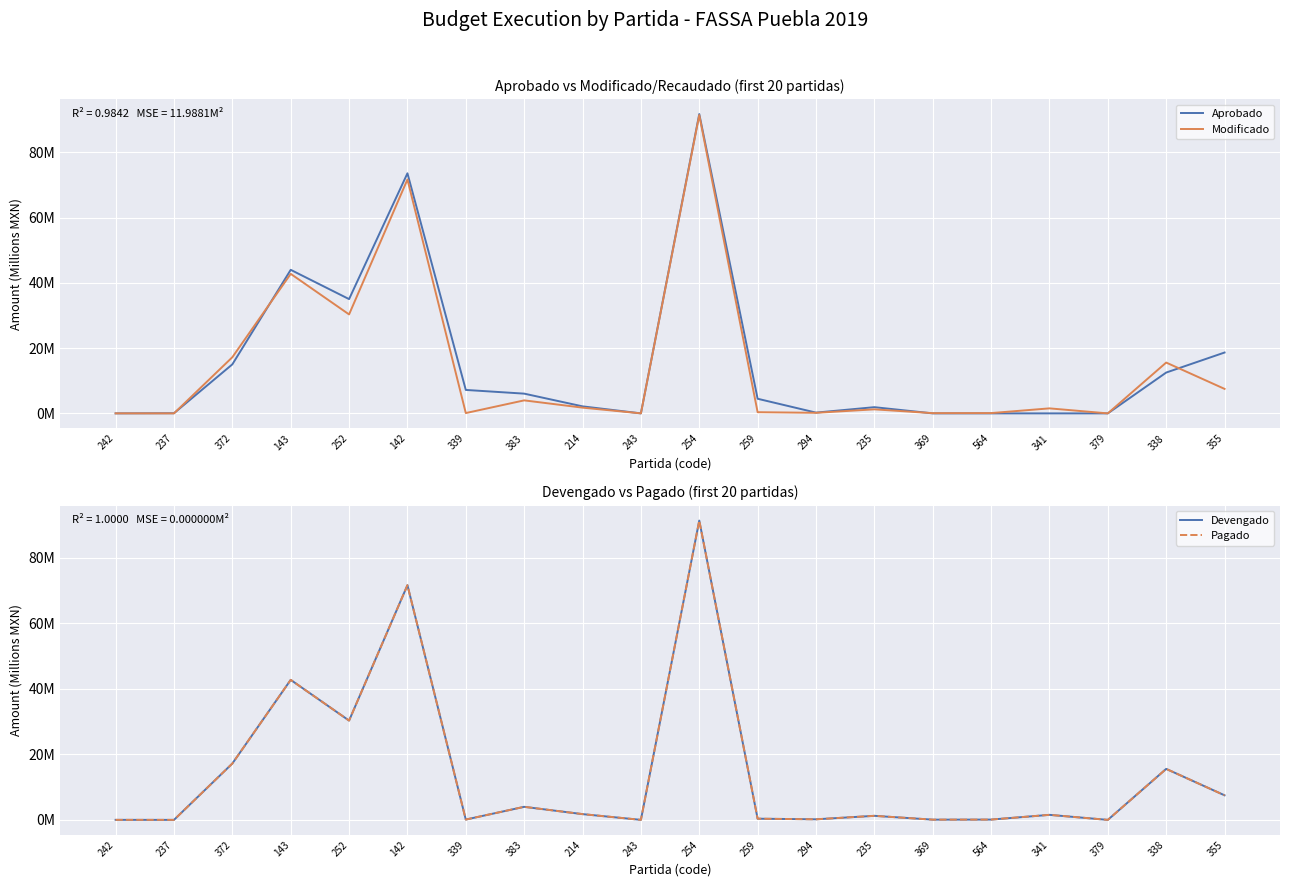

True or false: Aprobado and Devengado cross at least once.

True